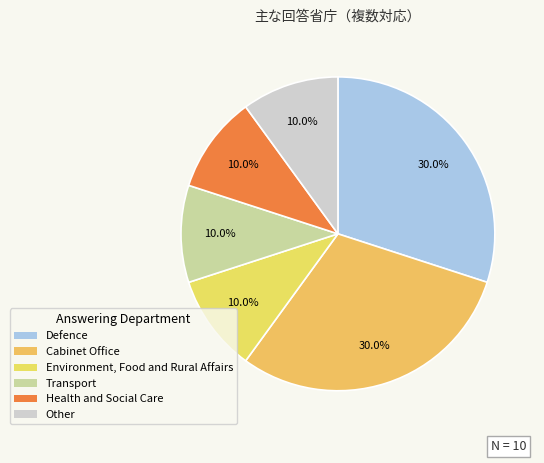

Does any single category account for the majority?

No